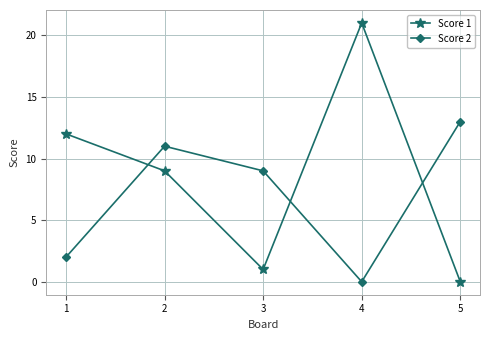

Reading left to right, extract all data points from this chart.

Score 1: 12	9	1	21	0
Score 2: 2	11	9	0	13